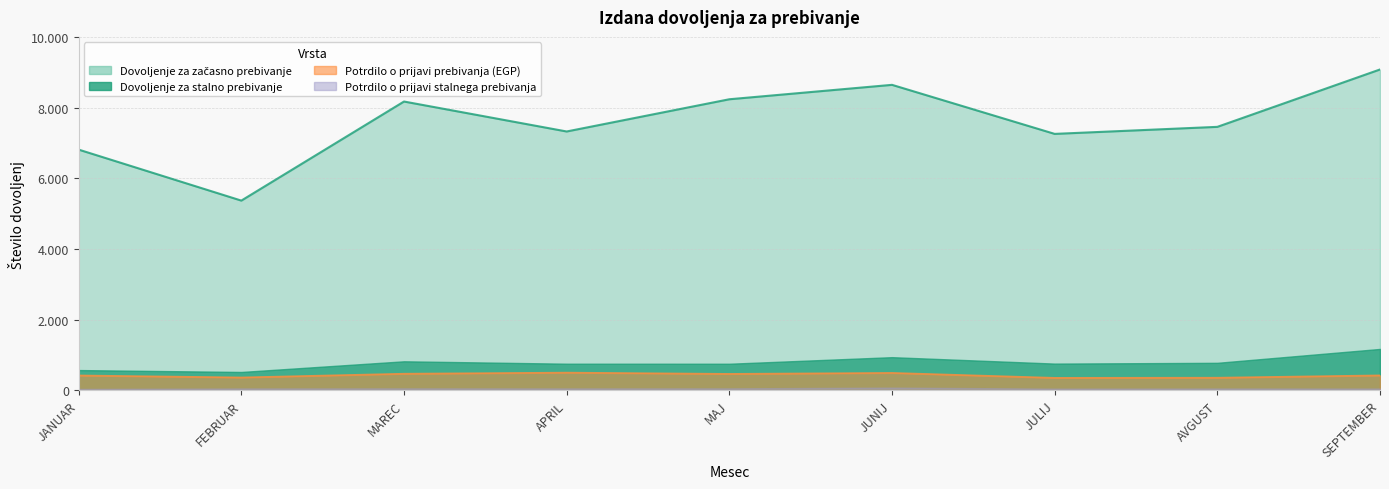

Where does the POTRDILO O PRIJAVI PREBIVANJA series first go above 421?

MAREC